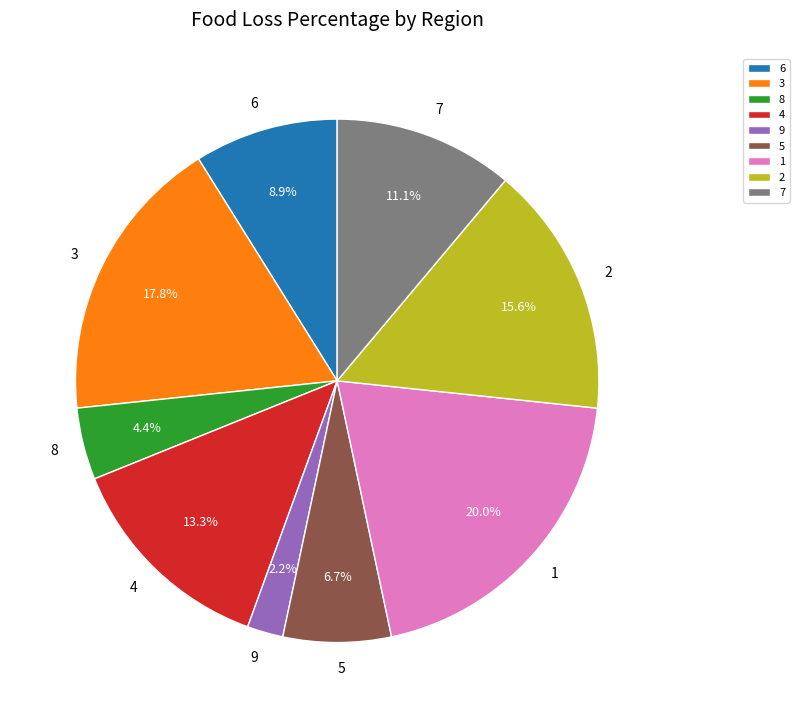

The 9 slice represents 2% of the pie. True or false?

True